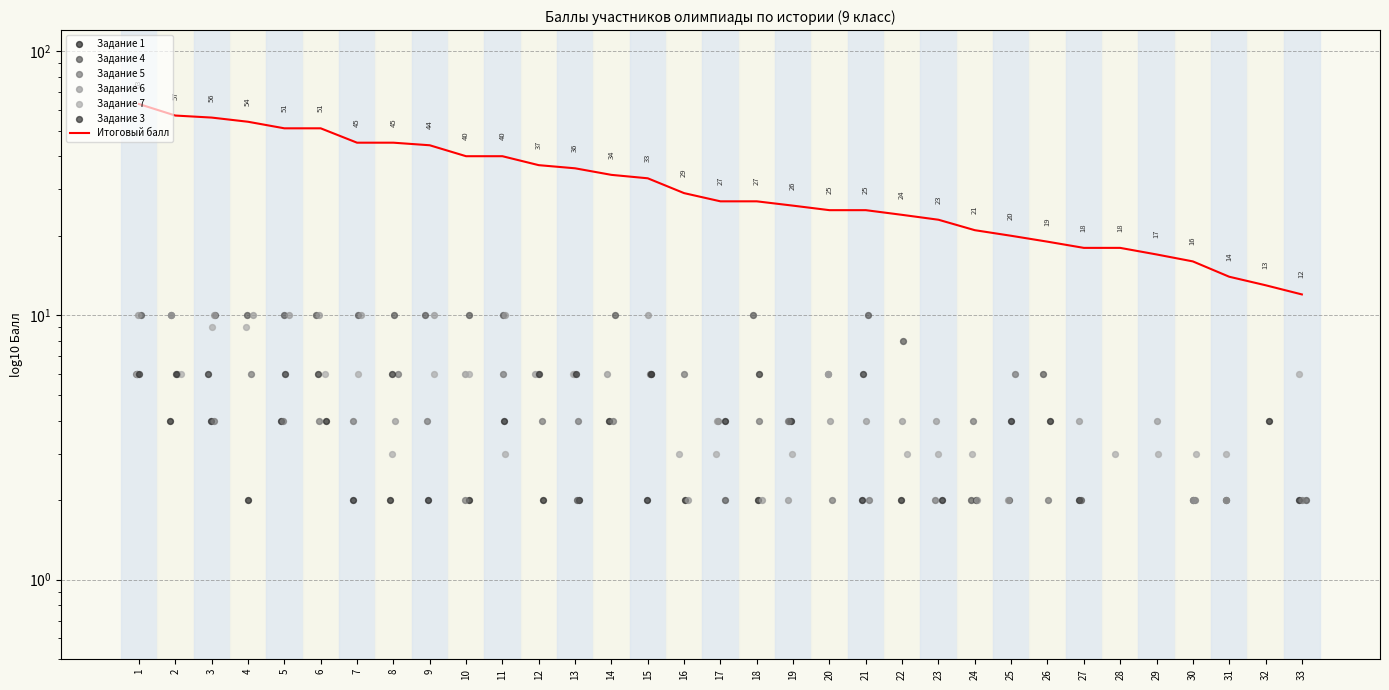

At which category is the sum across all series the highest?

1